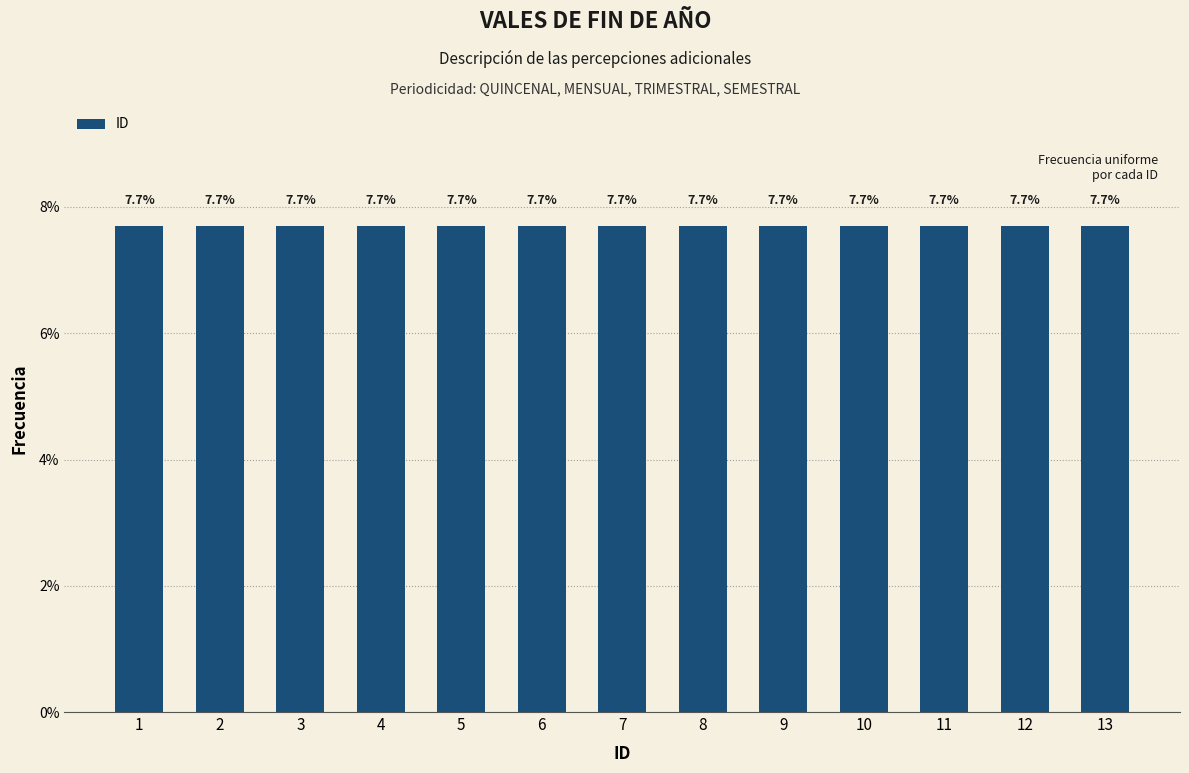

At which label is the value closest to 7?

7